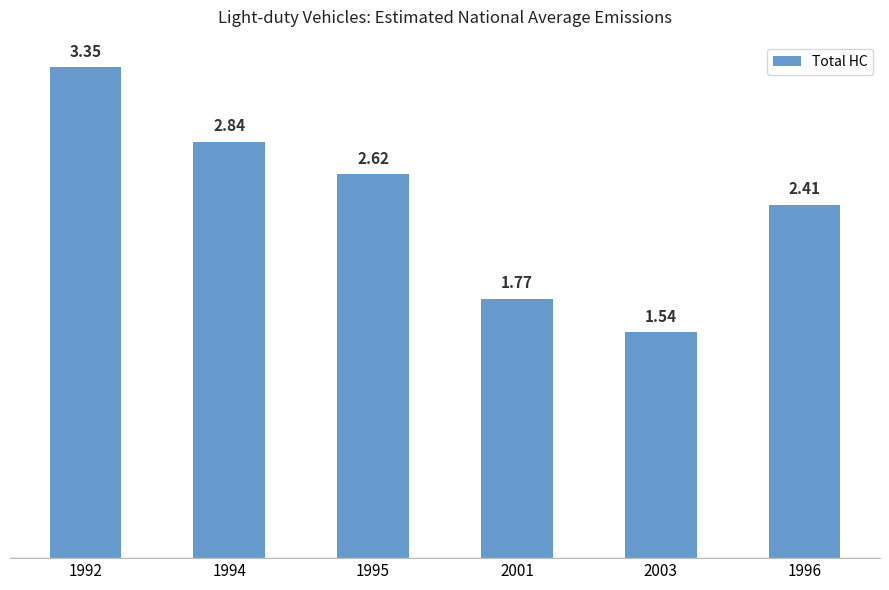

List the labels in order of value, largest first.

1992, 1994, 1995, 1996, 2001, 2003